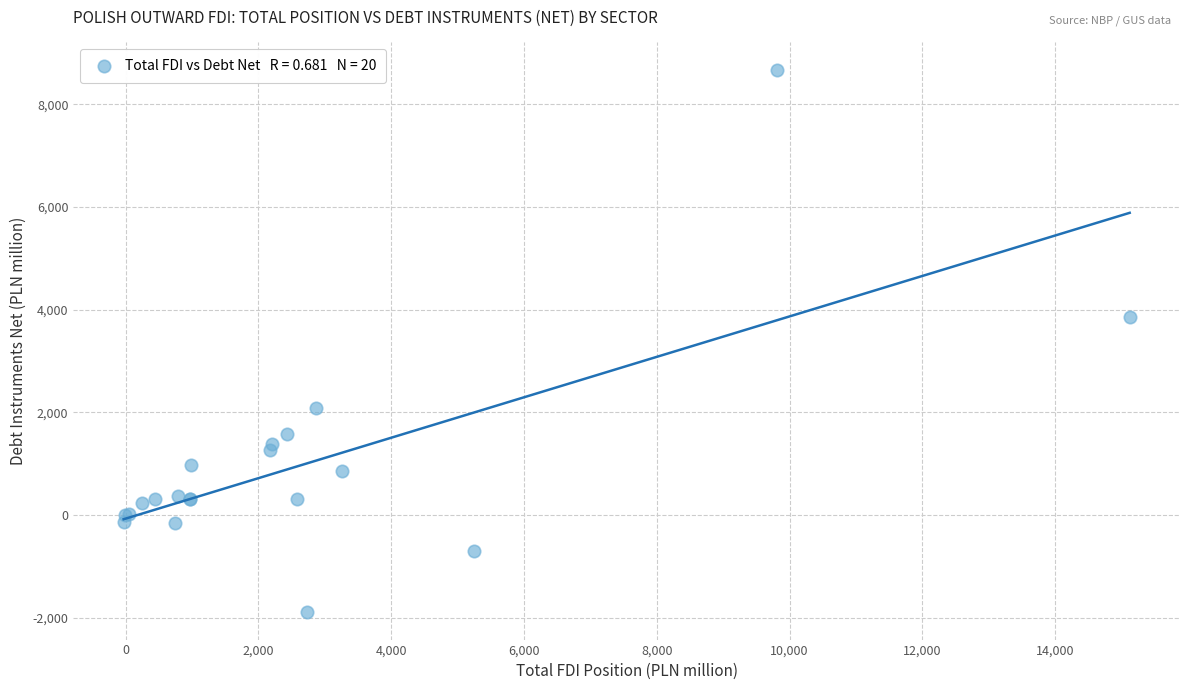

What Y value in the scatter plot is closest to 3390?

3864.5